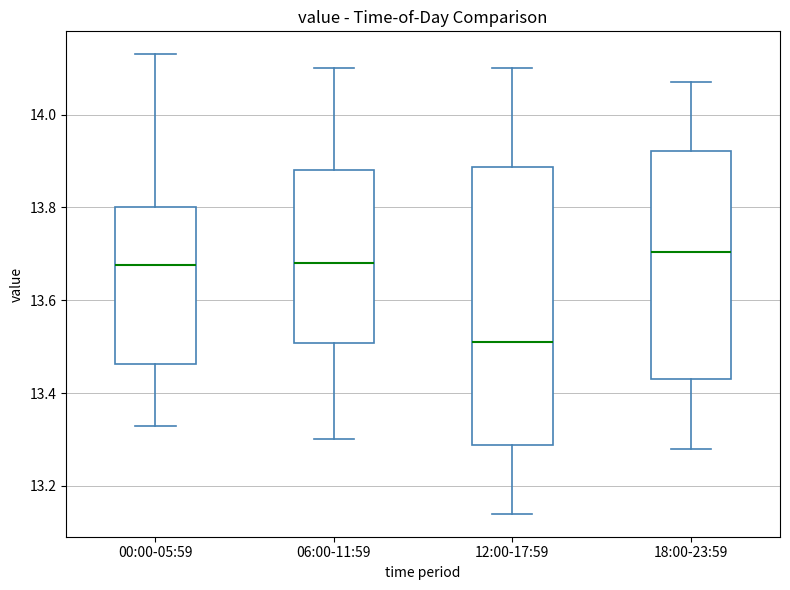

Comparing the boxes themselves (not the whiskers), which one is the tallest?

12:00-17:59